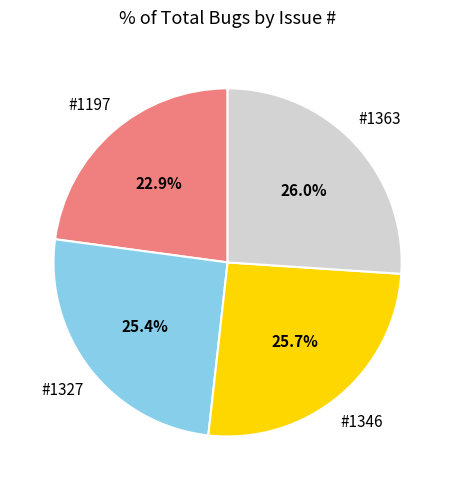

Is there a majority slice in this chart?

No